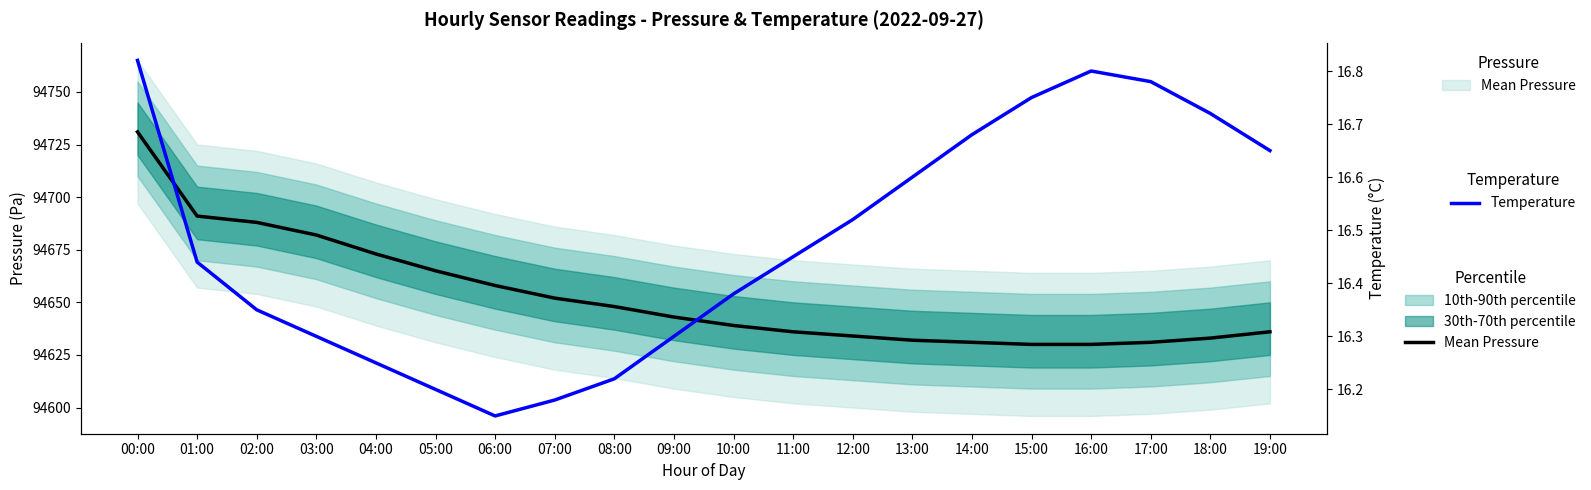

Which series has the largest total across all categories?

Mean Pressure